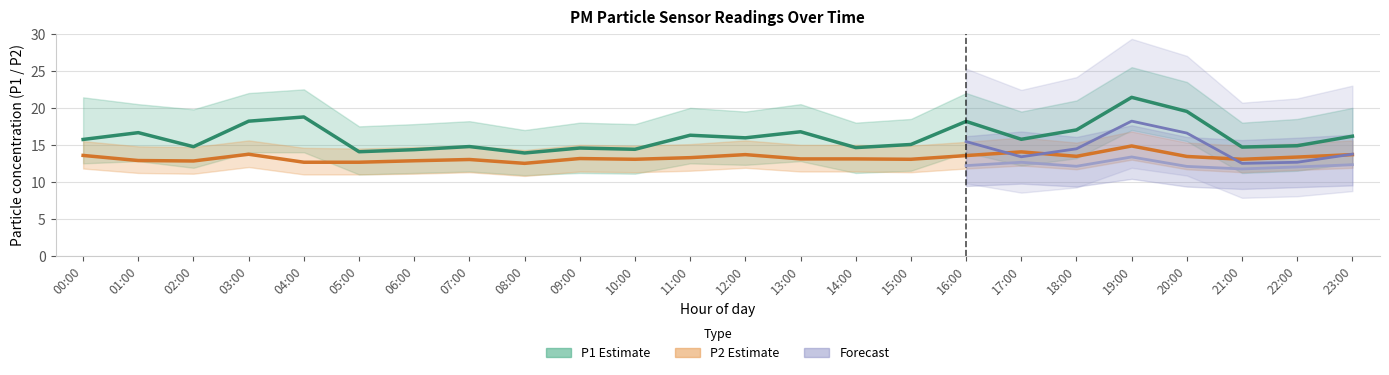

What is the label of the 14th point from the right?

10:00